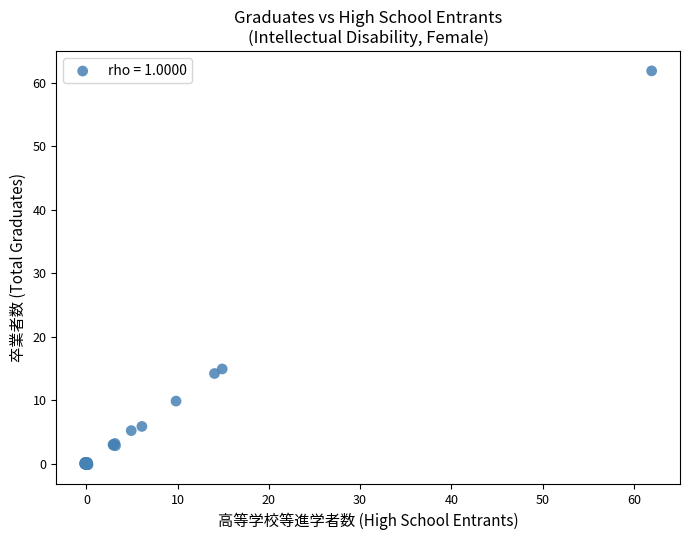

What Y value in the scatter plot is closest to 30?

14.9